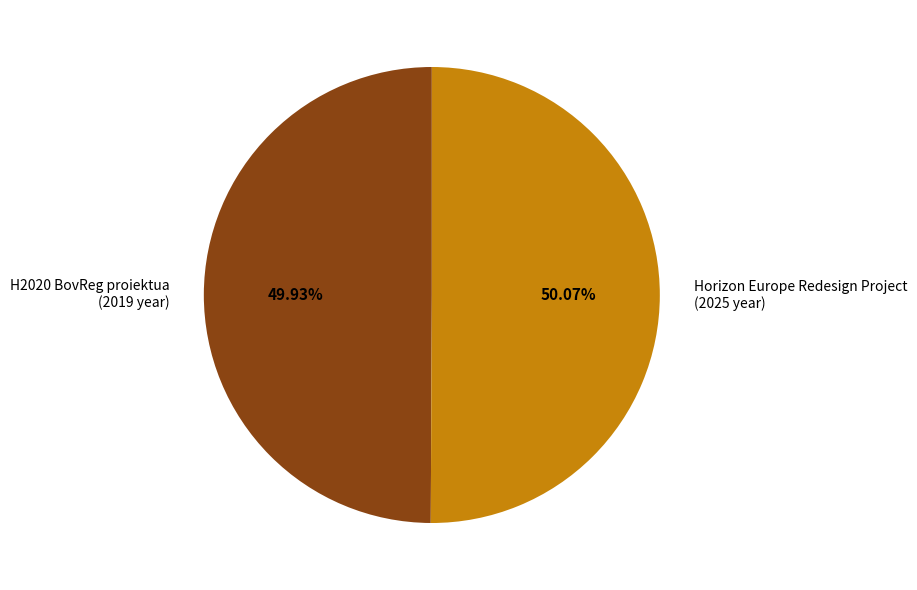

Is it true that H2020 BovReg proiektua is 40% of the pie?

False